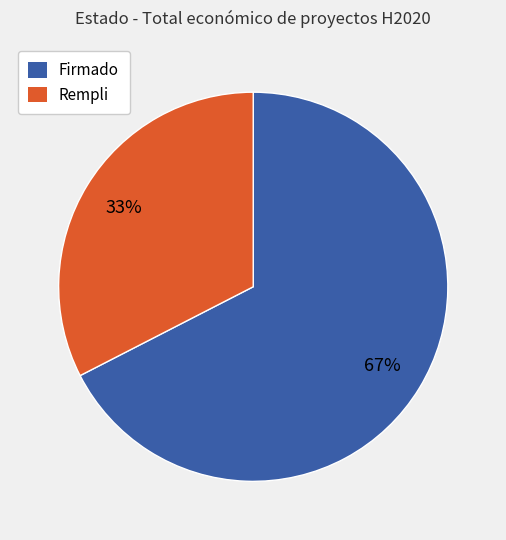

To the nearest percent, what is the average slice percentage?

50%